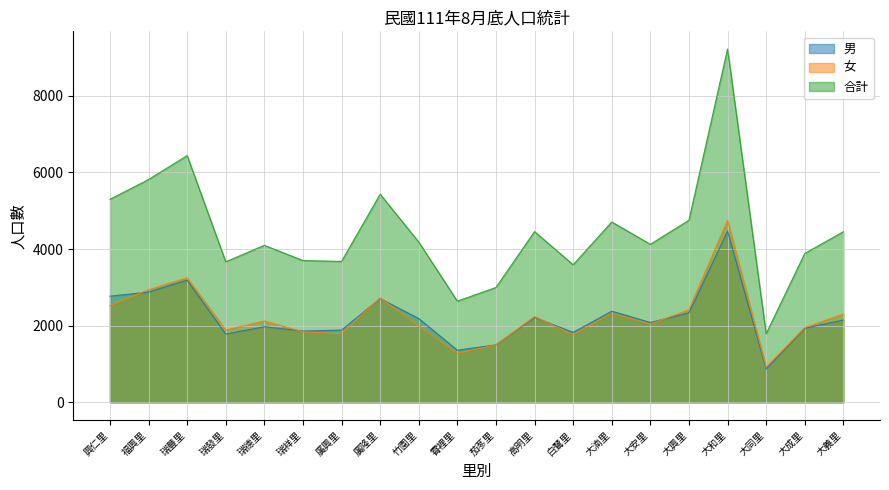

What is the smallest value displayed?

871